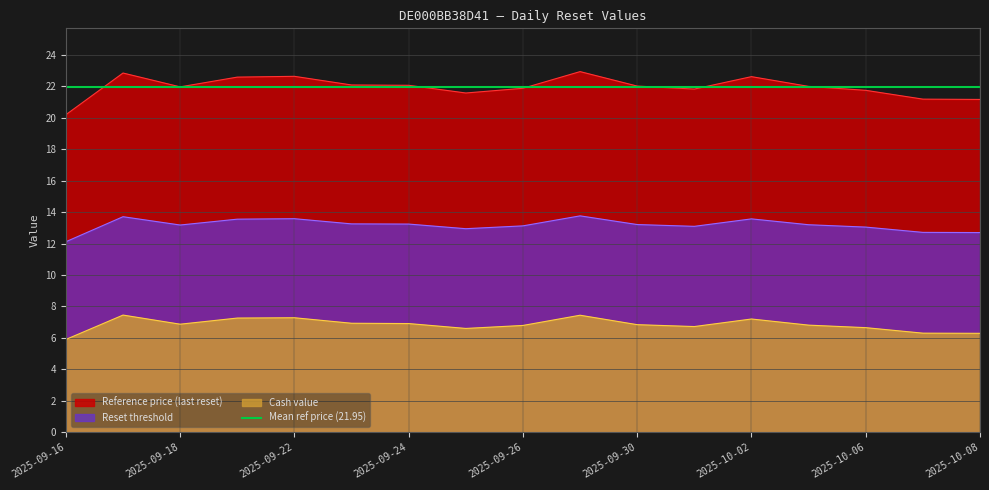

True or false: Reference price (last reset) and Cash value intersect in this chart.

False